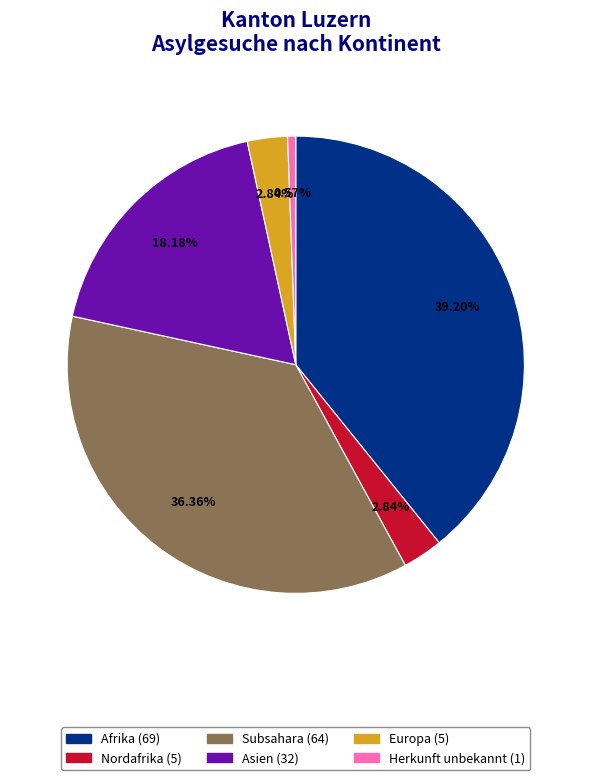

Approximately how many times larger is the value at Asien compared to Herkunft unbekannt?

32.0